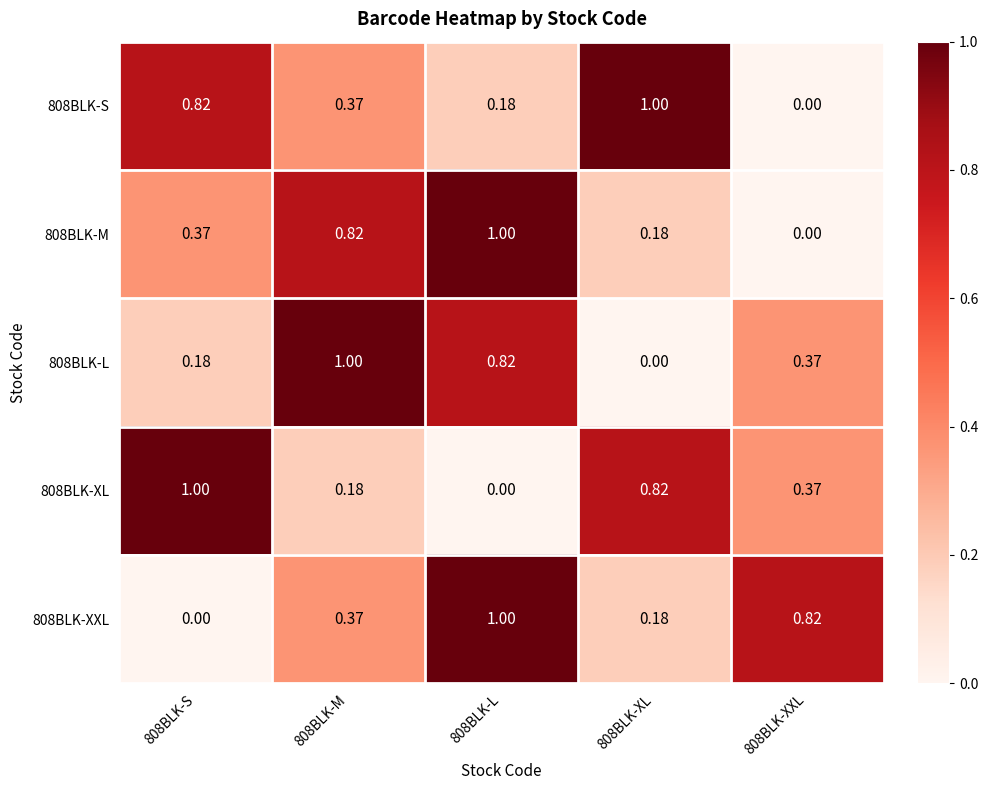

Is the value of 808BLK-XL at 808BLK-S greater than the value of 808BLK-S at 808BLK-XXL?

Yes